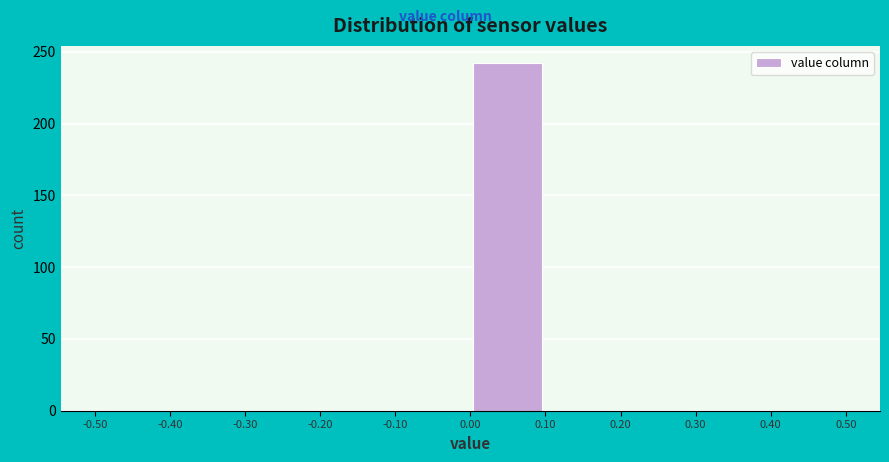

Over which range of the x-axis is the bar tallest?

0.00 to 0.10